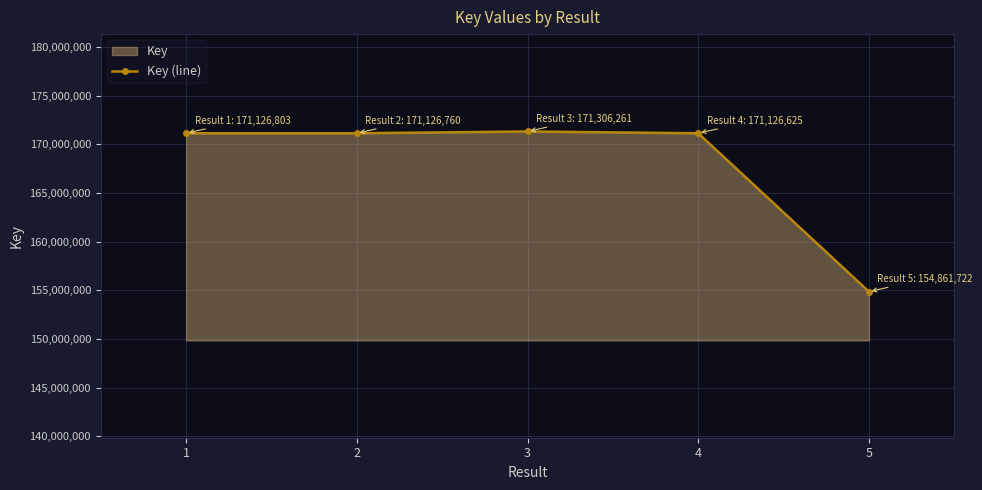

At which label is the value closest to 163083991?

4